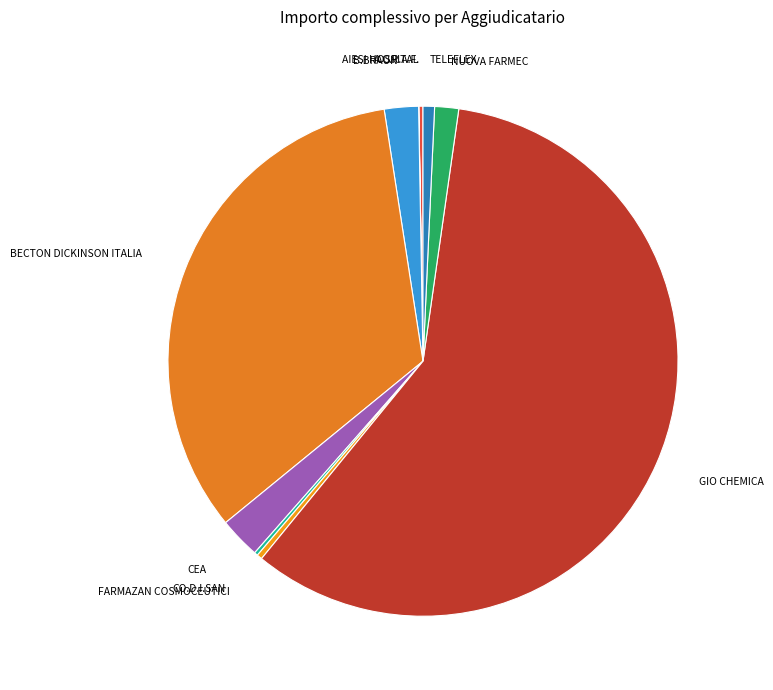

True or false: B.BRAUN accounts for 2% of the total.

True